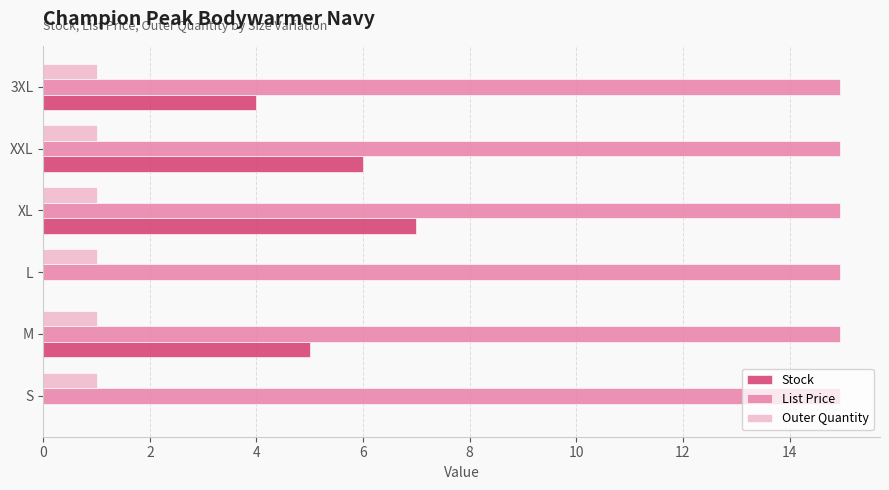

Which series changed the most between XL and 3XL?

Stock